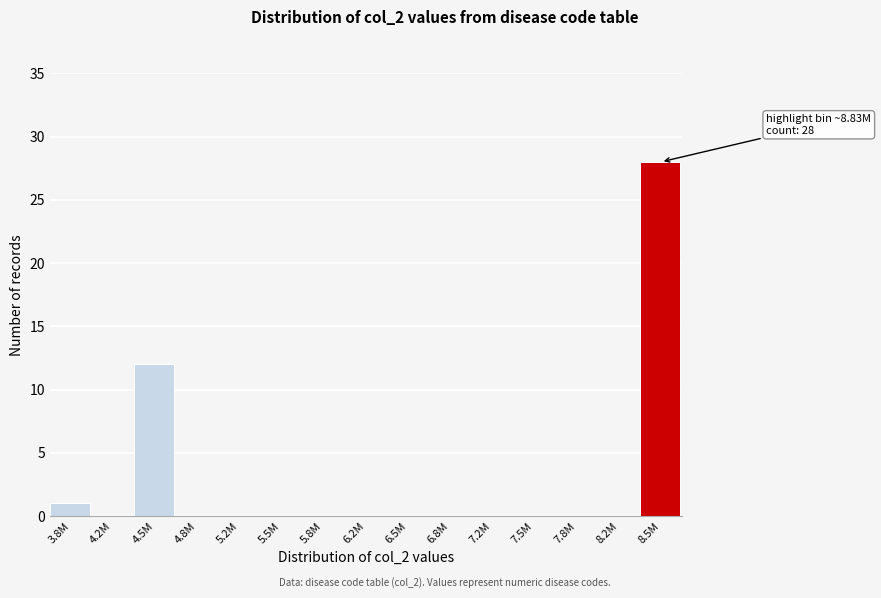

Reading left to right, what are all the values shown in this chart?

3.8M=1	4.2M=0	4.5M=12	4.8M=0	5.2M=0	5.5M=0	5.8M=0	6.2M=0	6.5M=0	6.8M=0	7.2M=0	7.5M=0	7.8M=0	8.2M=0	8.5M=28